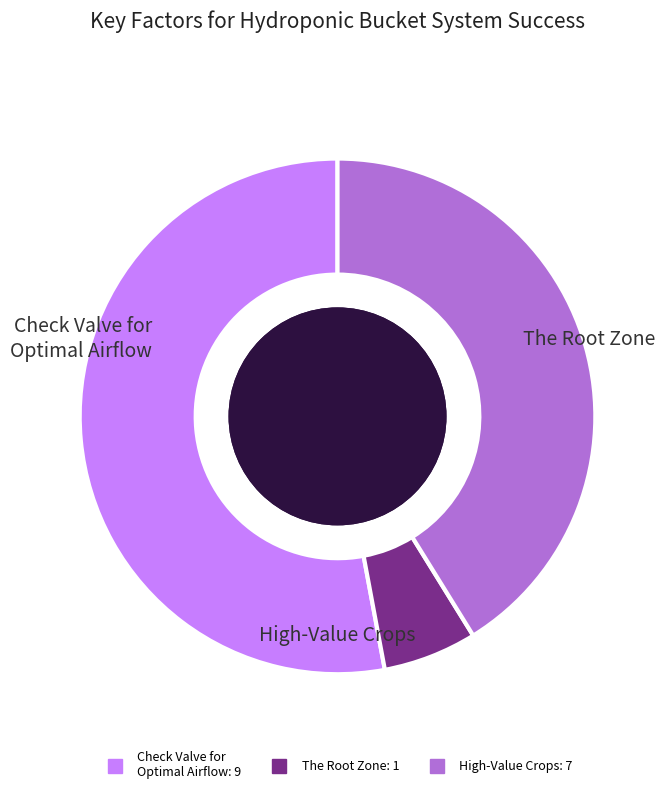

To the nearest percent, what is the average slice percentage?

11%